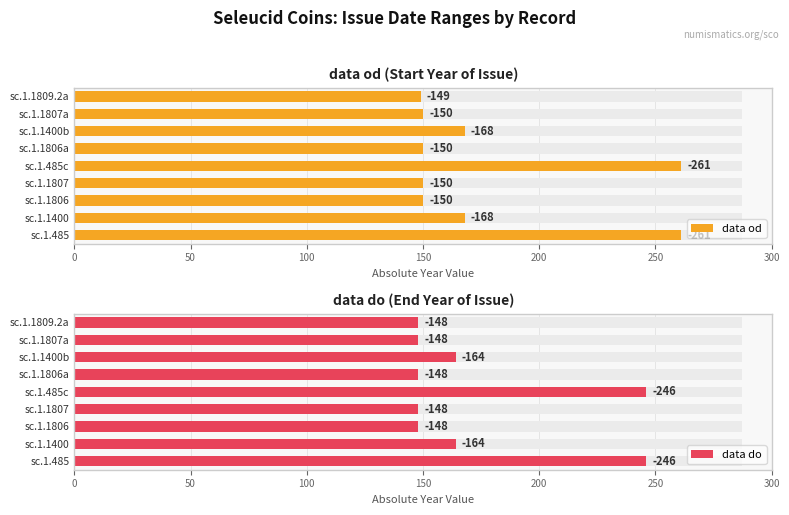

What is the difference between the maximum and minimum values in the data do series?

98